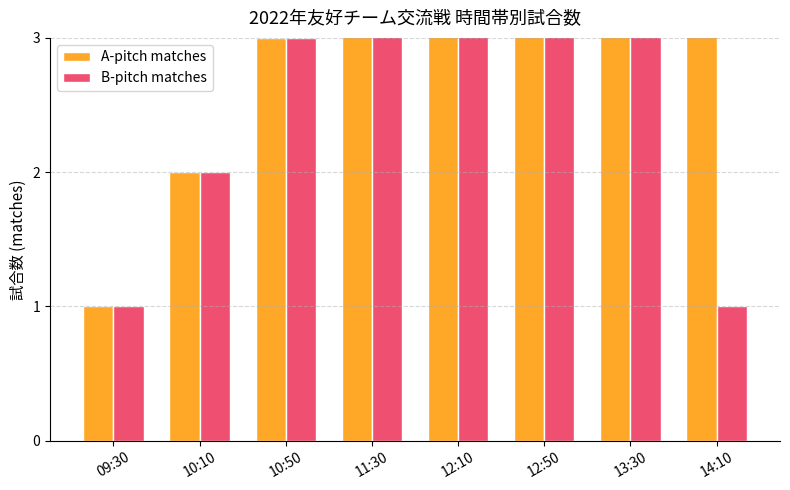

What is the label of the 5th bar from the left?

12:10